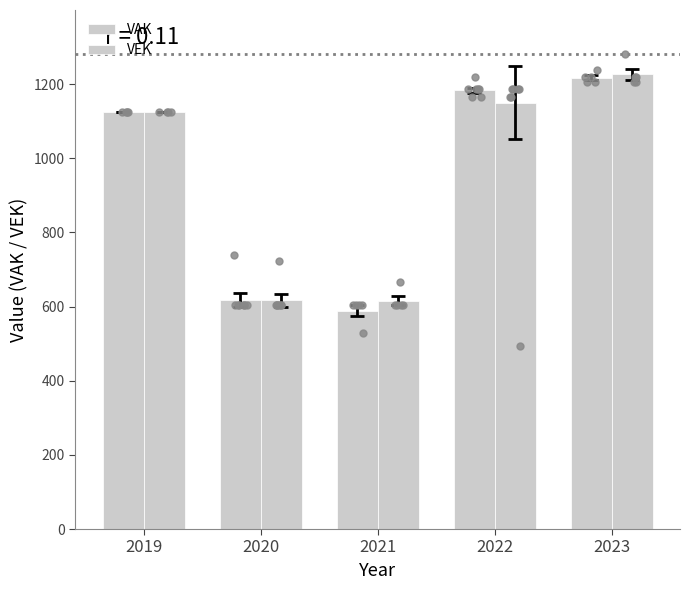

At which category is the sum across all series the highest?

2023